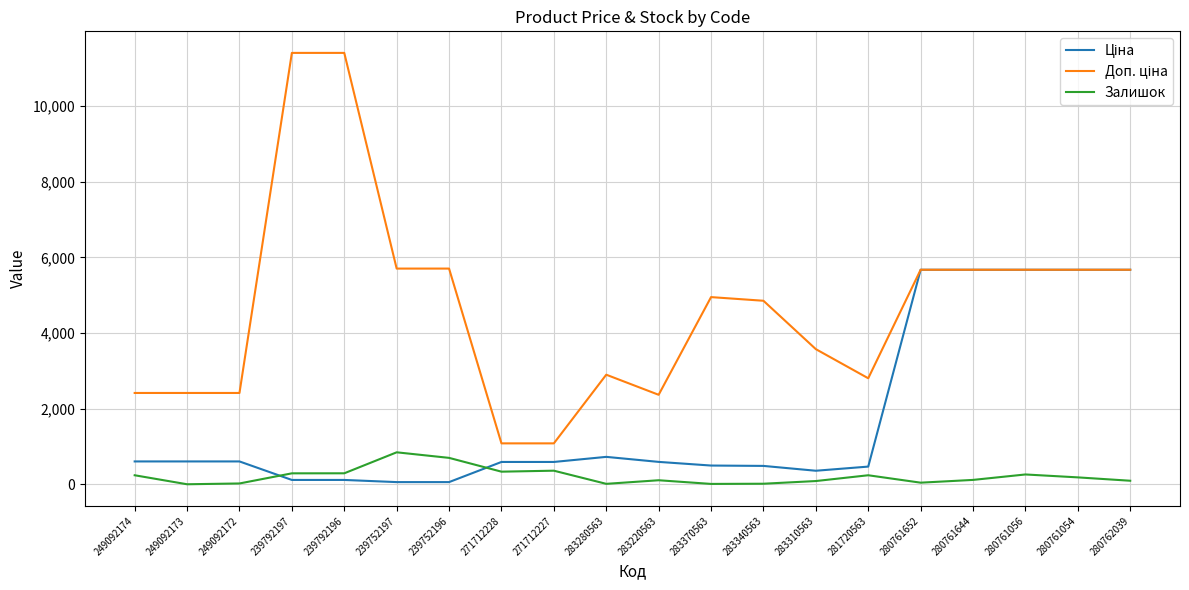

How many lines are shown in the chart?

3